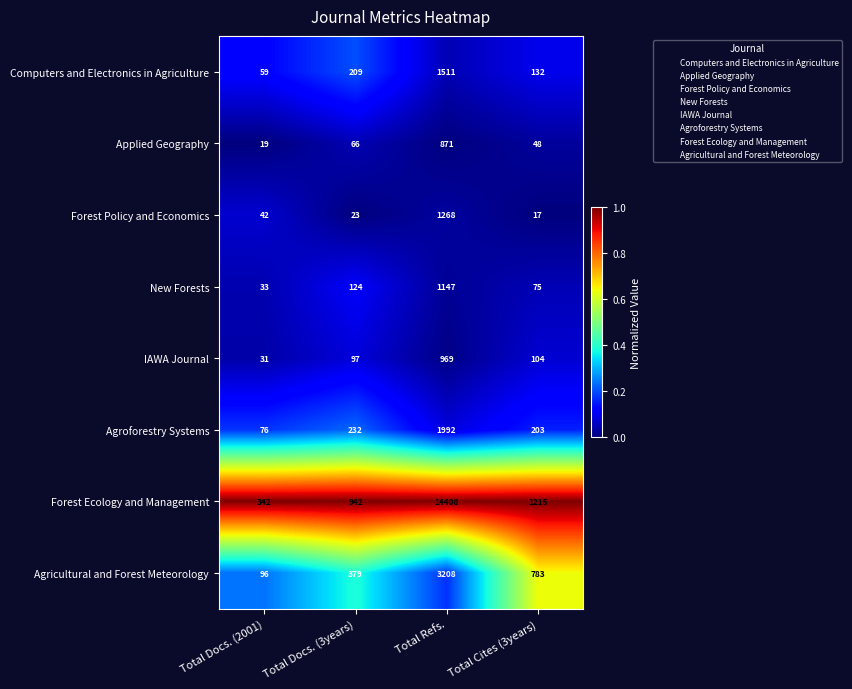

Which category has the highest value in the Agricultural and Forest Meteorology series?

Total Refs.